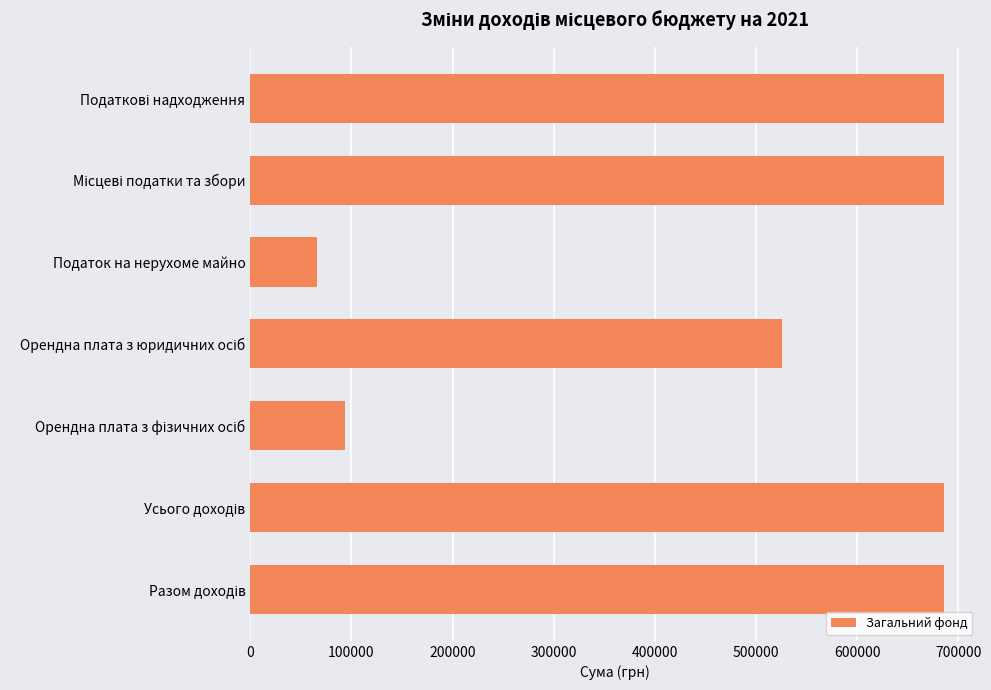

The value at Податок на нерухоме майно is 66000. True or false?

True